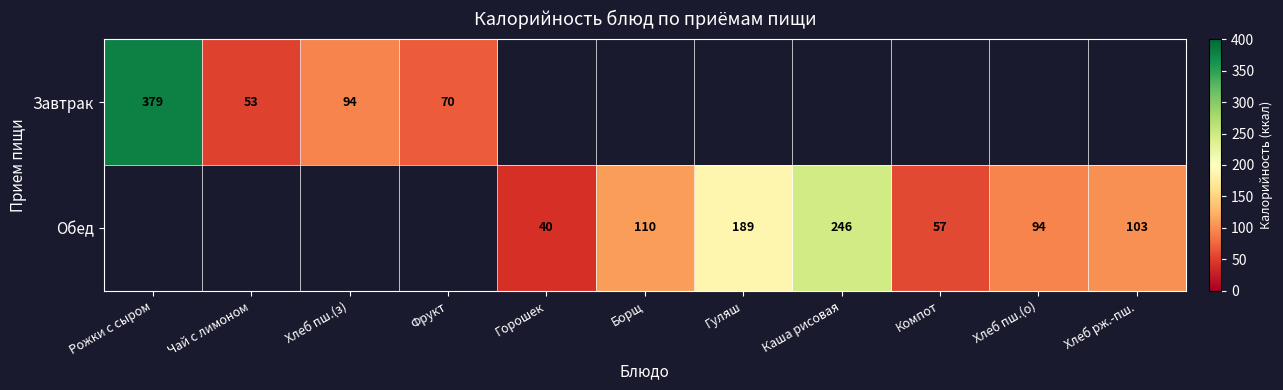

The value of Обед at Компот is 57. True or false?

True